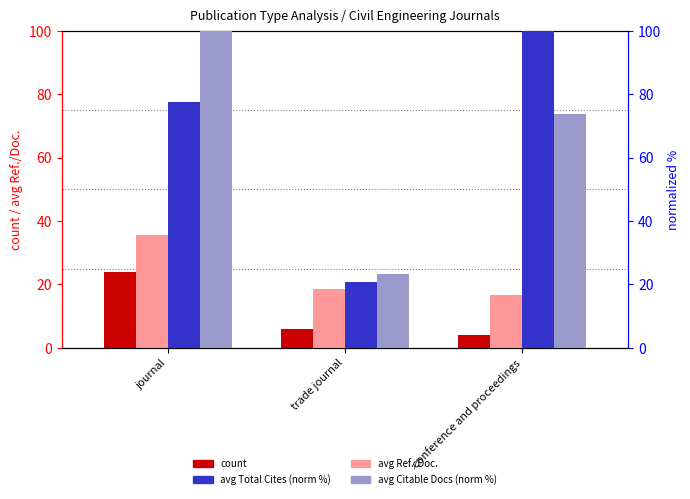

What is the difference between the avg Ref./Doc. values at conference and proceedings and trade journal?

1.7